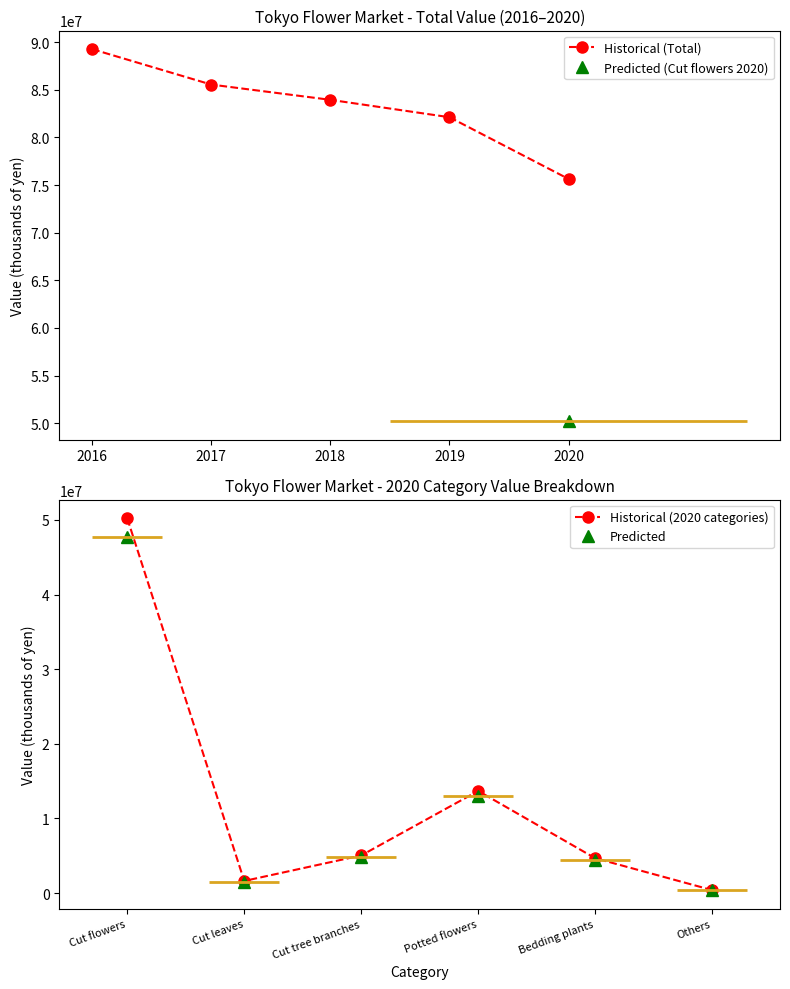

At which label is the value closest to 82458081?

2019